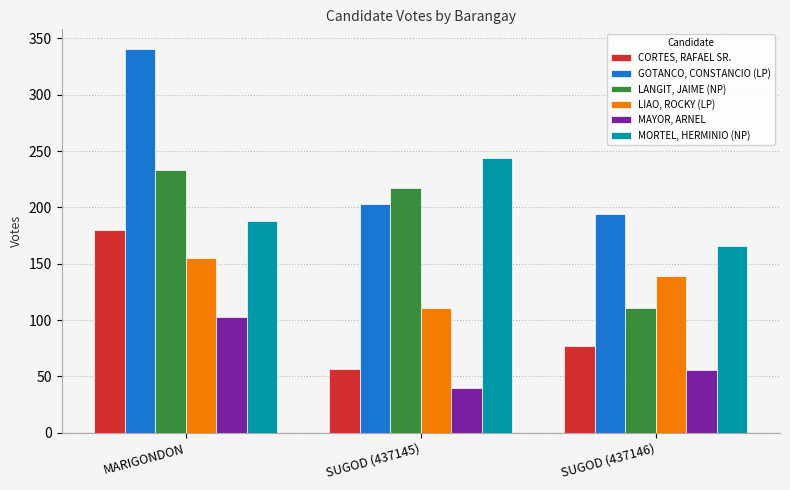

Which series has the widest spread of values?

GOTANCO, CONSTANCIO (LP)